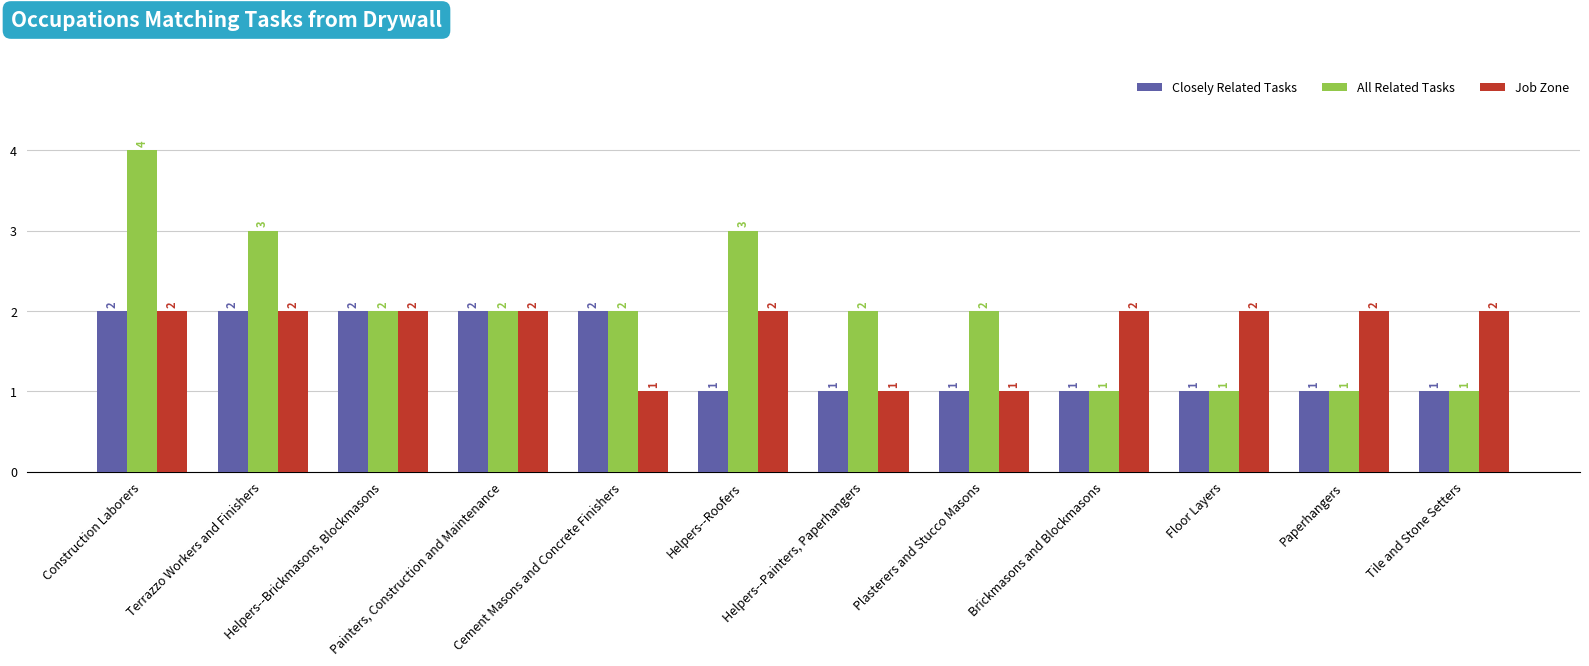

The All Related Tasks series shows 2 at Helpers--Painters, Paperhangers. True or false?

True